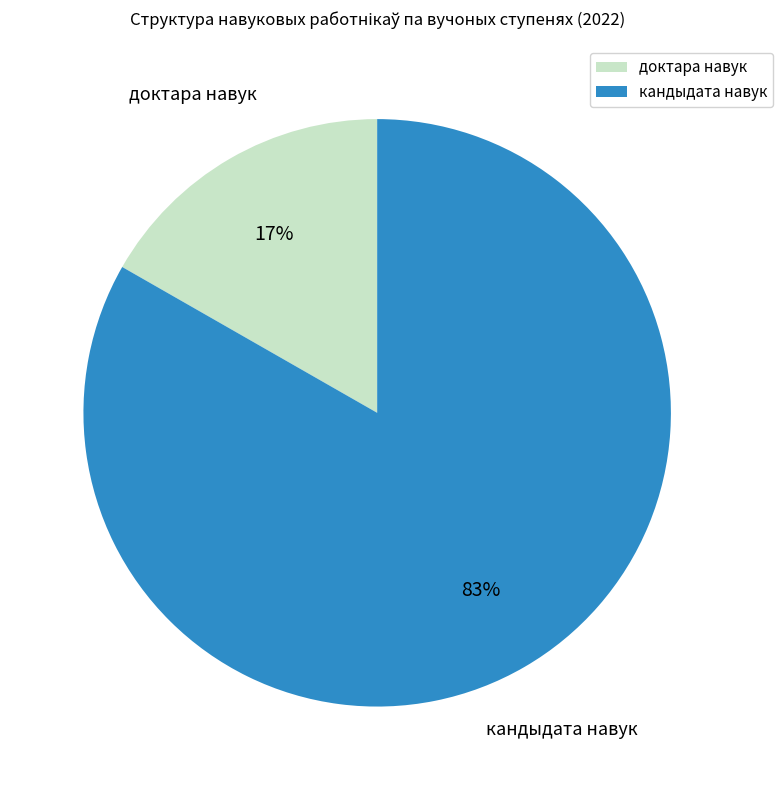

How many slices are in this pie chart?

2